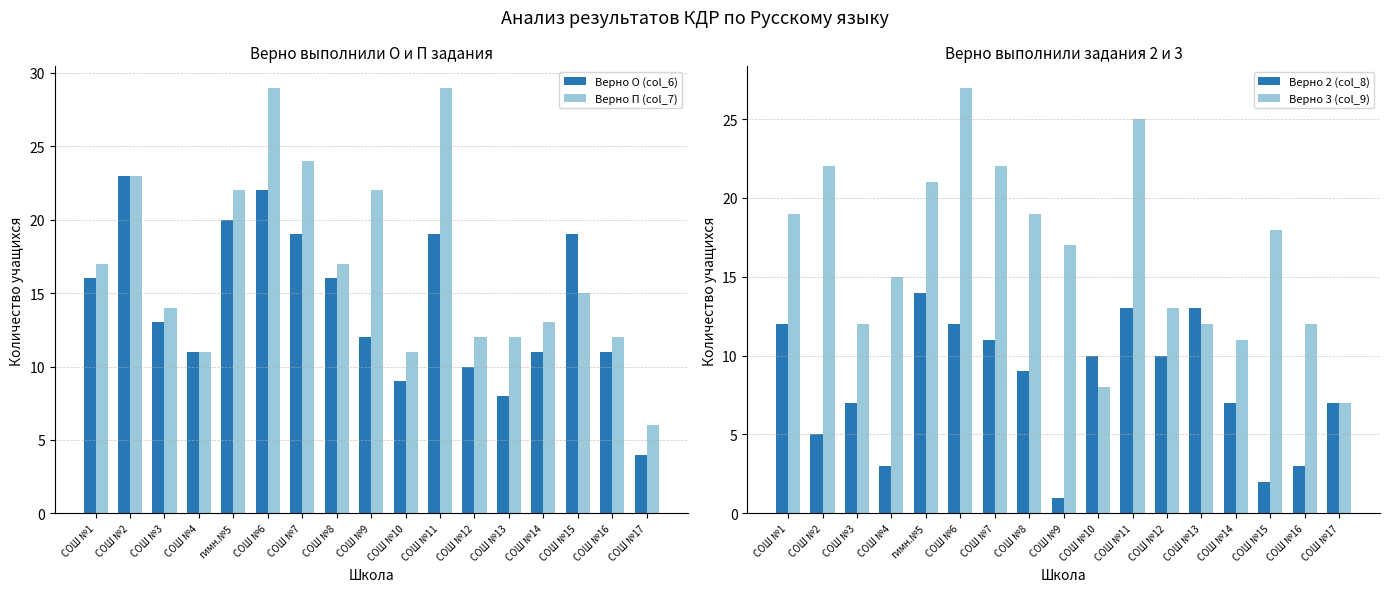

What is the spread (max minus min) of values at СОШ №9?

21